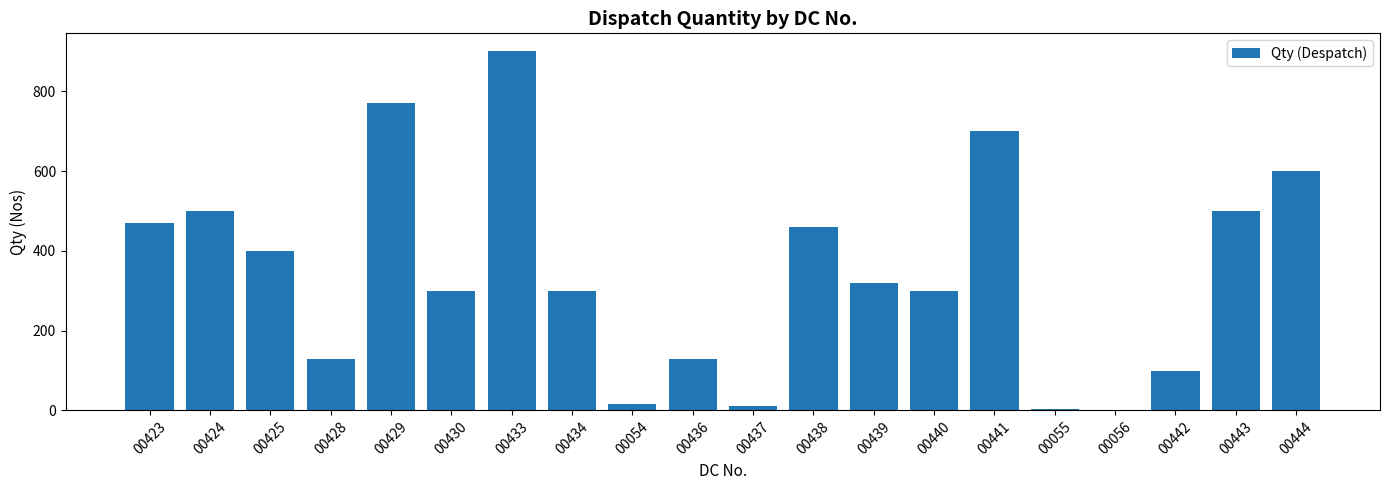

What is the sum of the values at 00424 and 00428?

630